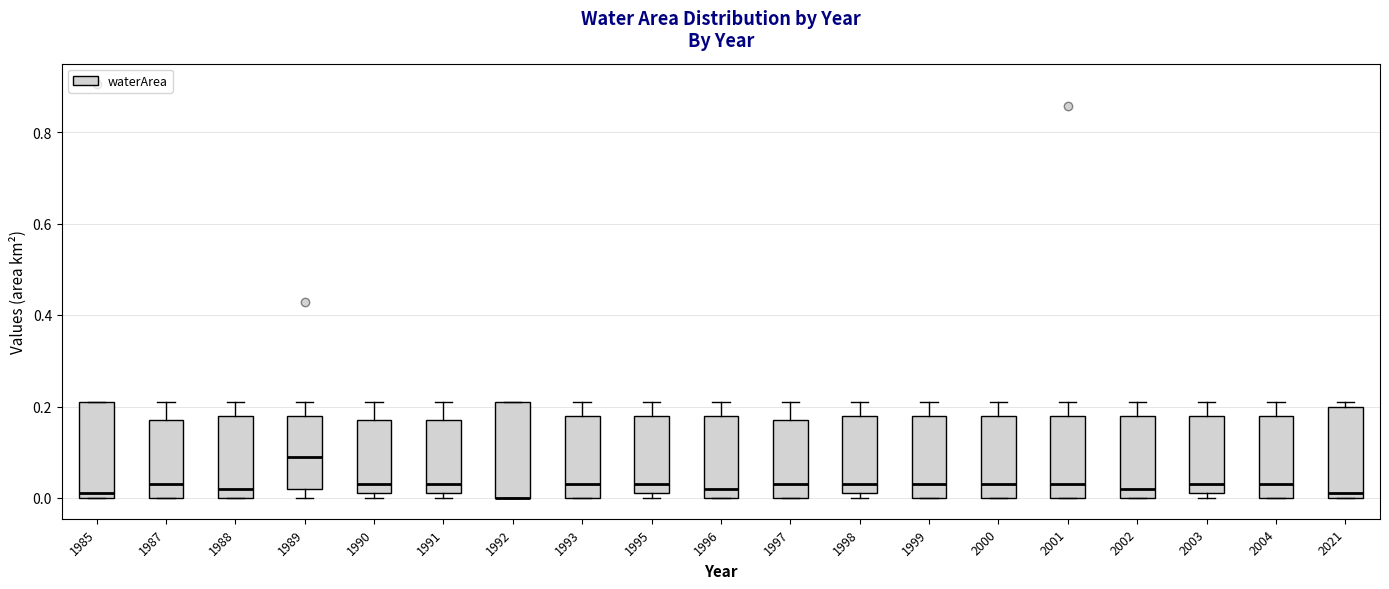

Reading left to right, read every box against the y-axis: the position of its median line, the range the box covers, and the ends of its whiskers. The values are not printed on the chart, so give them approximately, as read against the axis.

1985: median 0.02, box 0.00 to 0.22, whiskers 0.00 to 0.22
1987: median 0.04, box 0.00 to 0.18, whiskers 0.00 to 0.22
1988: median 0.02, box 0.00 to 0.18, whiskers 0.00 to 0.22
1989: median 0.10, box 0.02 to 0.18, whiskers 0.00 to 0.22
1990: median 0.04, box 0.02 to 0.18, whiskers 0.00 to 0.22
1991: median 0.04, box 0.02 to 0.18, whiskers 0.00 to 0.22
1992: median 0.00 (drawn on the box's lower edge), box 0.00 to 0.22, whiskers 0.00 to 0.22
1993: median 0.04, box 0.00 to 0.18, whiskers 0.00 to 0.22
1995: median 0.04, box 0.02 to 0.18, whiskers 0.00 to 0.22
1996: median 0.02, box 0.00 to 0.18, whiskers 0.00 to 0.22
1997: median 0.04, box 0.00 to 0.18, whiskers 0.00 to 0.22
1998: median 0.04, box 0.02 to 0.18, whiskers 0.00 to 0.22
1999: median 0.04, box 0.00 to 0.18, whiskers 0.00 to 0.22
2000: median 0.04, box 0.00 to 0.18, whiskers 0.00 to 0.22
2001: median 0.04, box 0.00 to 0.18, whiskers 0.00 to 0.22
2002: median 0.02, box 0.00 to 0.18, whiskers 0.00 to 0.22
2003: median 0.04, box 0.02 to 0.18, whiskers 0.00 to 0.22
2004: median 0.04, box 0.00 to 0.18, whiskers 0.00 to 0.22
2021: median 0.02, box 0.00 to 0.20, whiskers 0.00 to 0.22